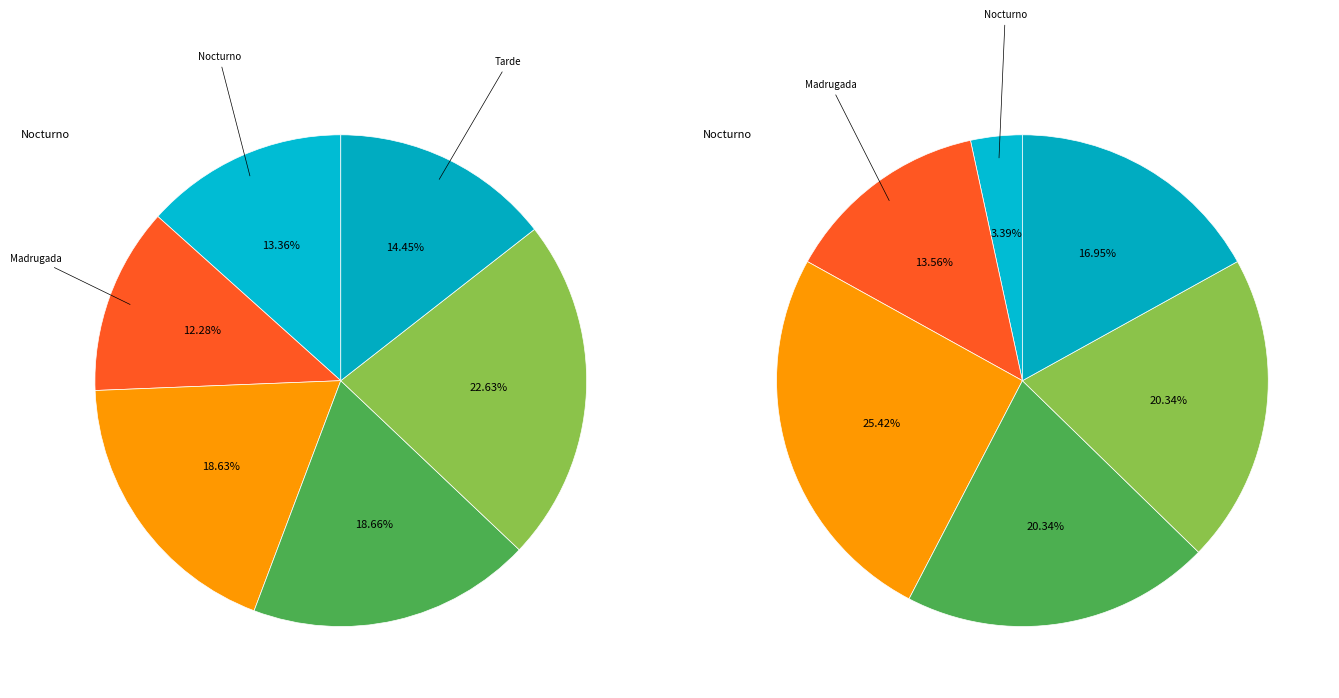

Do 22 and 9 together represent more than half of the pie?

No